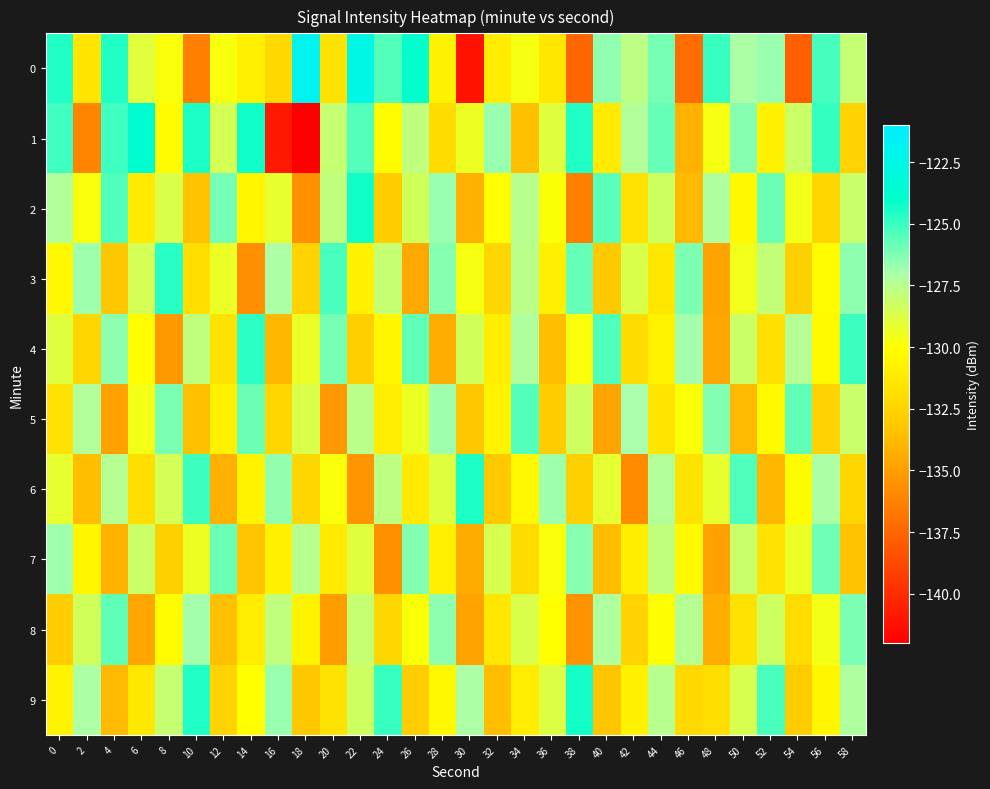

Reading left to right, extract all data points from this chart.

0: 0=-124.6	2=-131.5	4=-124.6	6=-129.0	8=-129.8	10=-136.4	12=-129.7	14=-130.8	16=-132.2	18=-121.9	20=-131.6	22=-122.5	24=-125.4	26=-124.0	28=-130.8	30=-141.2	32=-131.1	34=-129.7	36=-131.4	38=-137.5	40=-126.5	42=-127.7	44=-126.1	46=-137.2	48=-125.0	50=-127.1	52=-126.7	54=-137.8	56=-125.3	58=-128.0
1: 0=-125.1	2=-136.2	4=-125.1	6=-123.7	8=-130.1	10=-124.5	12=-128.5	14=-124.3	16=-140.9	18=-142.2	20=-128.0	22=-125.5	24=-130.2	26=-127.8	28=-132.1	30=-129.4	32=-126.7	34=-133.5	36=-128.9	38=-124.6	40=-131.2	42=-127.3	44=-125.8	46=-134.1	48=-129.7	50=-126.4	52=-130.8	54=-128.2	56=-124.9	58=-132.6
2: 0=-127.3	2=-129.8	4=-125.4	6=-131.2	8=-128.7	10=-133.4	12=-126.1	14=-130.5	16=-129.2	18=-135.6	20=-127.8	22=-124.3	24=-132.9	26=-128.4	28=-126.7	30=-134.2	32=-130.1	34=-127.5	36=-129.9	38=-136.3	40=-125.6	42=-131.7	44=-128.3	46=-133.8	48=-127.2	50=-130.4	52=-125.9	54=-129.6	56=-132.4	58=-128.1
3: 0=-130.4	2=-126.8	4=-133.2	6=-128.5	8=-124.7	10=-131.9	12=-129.3	14=-135.7	16=-127.1	18=-132.6	20=-125.3	22=-130.8	24=-128.0	26=-134.5	28=-126.4	30=-129.7	32=-132.3	34=-127.6	36=-130.9	38=-125.8	40=-133.1	42=-128.7	44=-131.4	46=-126.2	48=-134.8	50=-129.5	52=-127.9	54=-132.7	56=-130.2	58=-126.5
4: 0=-128.9	2=-132.4	4=-126.5	6=-130.1	8=-135.2	10=-127.8	12=-131.6	14=-124.8	16=-133.9	18=-129.3	20=-126.1	22=-132.8	24=-130.5	26=-125.7	28=-134.3	30=-128.4	32=-131.0	34=-127.2	36=-133.6	38=-129.8	40=-125.4	42=-132.1	44=-130.7	46=-126.9	48=-134.6	50=-128.2	52=-131.8	54=-127.4	56=-130.3	58=-125.1
5: 0=-131.7	2=-127.3	4=-134.9	6=-129.6	8=-126.2	10=-133.5	12=-130.8	14=-125.9	16=-132.4	18=-128.7	20=-135.3	22=-127.6	24=-131.1	26=-129.4	28=-126.8	30=-133.2	32=-130.6	34=-125.5	36=-132.9	38=-128.3	40=-134.7	42=-127.0	44=-131.5	46=-129.9	48=-126.3	50=-133.8	52=-130.3	54=-125.7	56=-132.6	58=-128.1
6: 0=-129.2	2=-133.6	4=-127.4	6=-131.9	8=-128.5	10=-125.1	12=-134.2	14=-130.7	16=-126.6	18=-132.3	20=-129.8	22=-135.4	24=-127.7	26=-131.2	28=-128.9	30=-124.5	32=-133.1	34=-130.4	36=-126.8	38=-132.7	40=-129.1	42=-135.8	44=-127.3	46=-131.6	48=-129.2	50=-125.4	52=-133.9	54=-130.2	56=-127.1	58=-132.4
7: 0=-126.8	2=-130.5	4=-134.1	6=-128.2	8=-132.7	10=-129.4	12=-125.9	14=-133.3	16=-130.8	18=-127.5	20=-131.2	22=-128.9	24=-135.6	26=-126.3	28=-130.9	30=-134.4	32=-128.6	34=-132.1	36=-129.8	38=-126.4	40=-133.7	42=-131.0	44=-127.8	46=-130.3	48=-134.9	50=-128.1	52=-131.6	54=-129.3	56=-126.0	58=-133.4
8: 0=-132.9	2=-128.4	4=-125.7	6=-134.6	8=-130.2	10=-126.9	12=-133.5	14=-131.1	16=-127.8	18=-130.6	20=-135.1	22=-128.0	24=-132.3	26=-129.9	28=-126.5	30=-134.8	32=-131.4	34=-128.7	36=-130.0	38=-135.5	40=-127.2	42=-132.6	44=-130.1	46=-127.4	48=-134.3	50=-131.7	52=-128.3	54=-132.0	56=-129.6	58=-126.2
9: 0=-130.7	2=-127.1	4=-133.8	6=-131.3	8=-128.0	10=-124.6	12=-132.5	14=-130.0	16=-126.7	18=-133.2	20=-131.6	22=-128.3	24=-125.0	26=-132.9	28=-130.4	30=-127.1	32=-133.6	34=-131.1	36=-128.8	38=-124.4	40=-133.3	42=-130.8	44=-127.5	46=-132.2	48=-131.9	50=-128.6	52=-125.3	54=-133.0	56=-130.5	58=-127.2